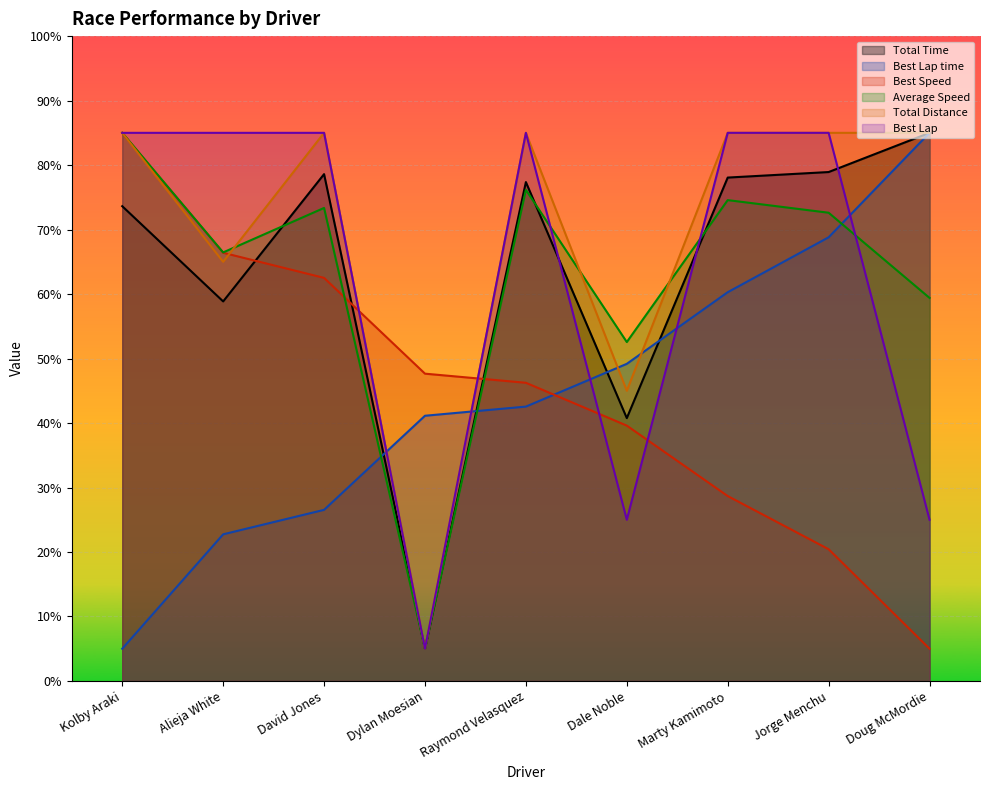

Does the chart display data point markers on the line(s)?

No